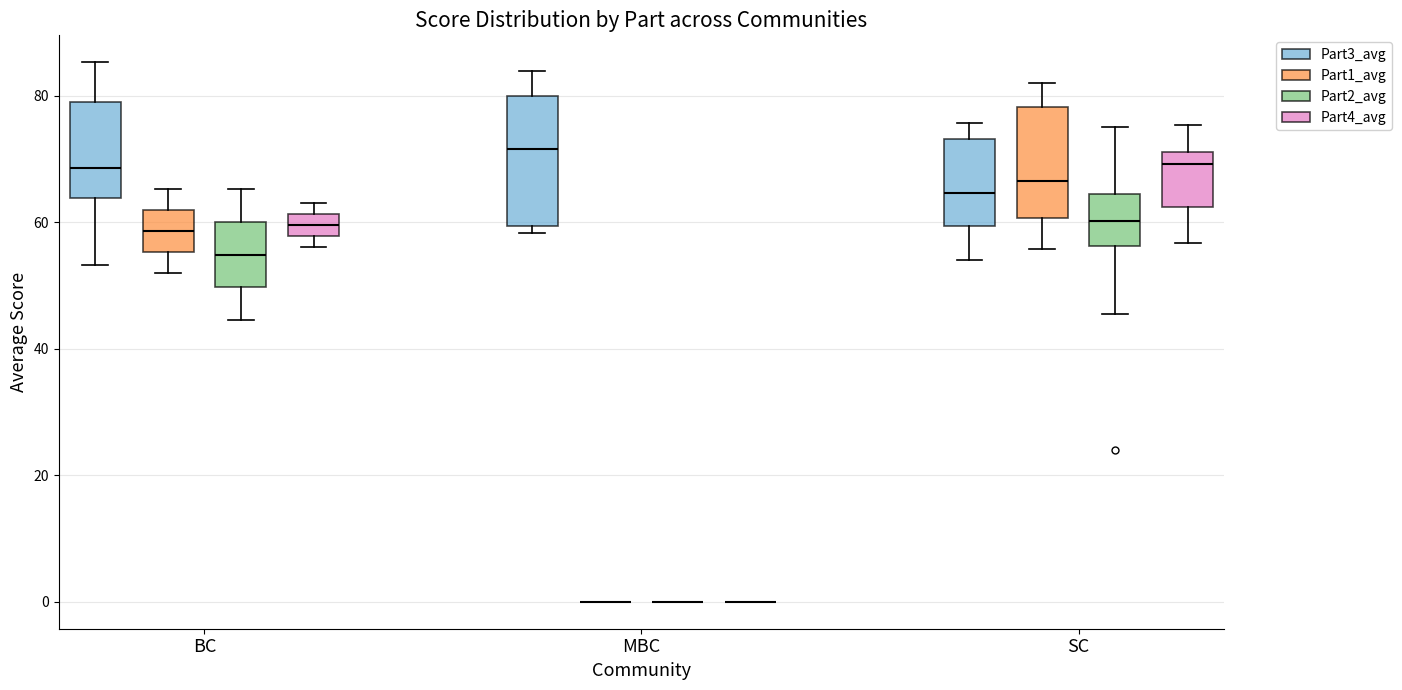

Reading left to right, transcribe this box plot: for each box, give where its median line is, the range the box spans, and where its two whiskers end, as read against the y-axis. The values are not printed on the chart, so give them approximately, as read against the axis.

BC (Part3_avg): median 68, box 64 to 78, whiskers 54 to 86
BC (Part1_avg): median 58, box 56 to 62, whiskers 52 to 66
BC (Part2_avg): median 54, box 50 to 60, whiskers 44 to 66
BC (Part4_avg): median 60, box 58 to 62, whiskers 56 to 64
MBC (Part3_avg): median 72, box 60 to 80, whiskers 58 to 84
MBC (Part1_avg): box collapsed to a line at 0, whiskers 0 to 0
MBC (Part2_avg): box collapsed to a line at 0, whiskers 0 to 0
MBC (Part4_avg): box collapsed to a line at 0, whiskers 0 to 0
SC (Part3_avg): median 64, box 60 to 74, whiskers 54 to 76
SC (Part1_avg): median 66, box 60 to 78, whiskers 56 to 82
SC (Part2_avg): median 60, box 56 to 64, whiskers 46 to 76
SC (Part4_avg): median 70, box 62 to 72, whiskers 56 to 76